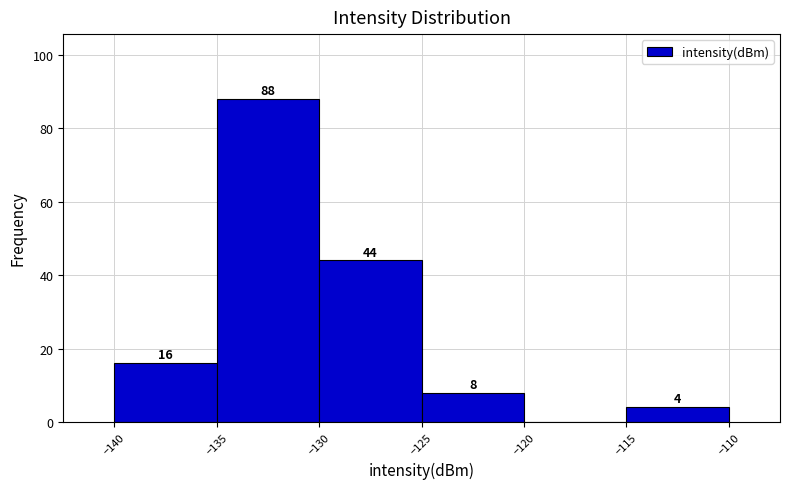

Which range on the x-axis has the tallest bar?

-135 to -130